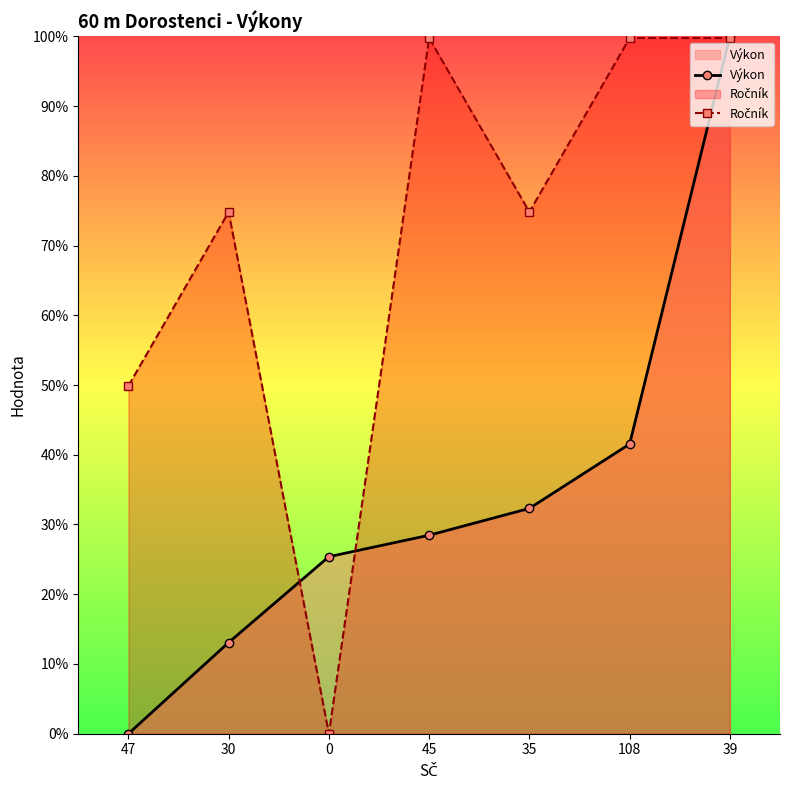

Where is the first local maximum for Ročník?

30